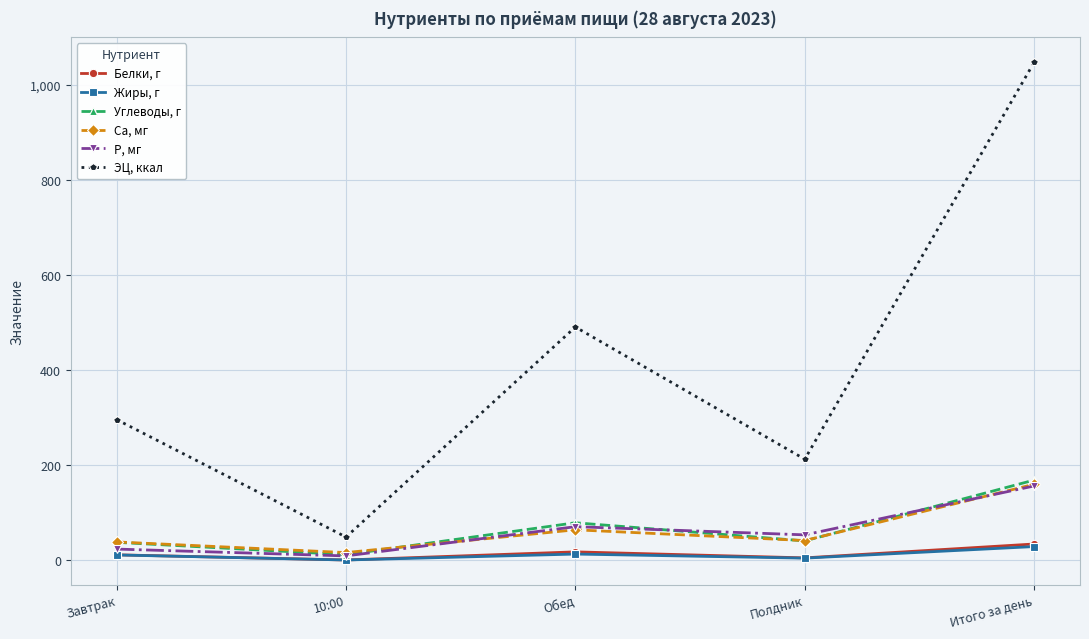

What is the total value across all series at Полдник?

356.9